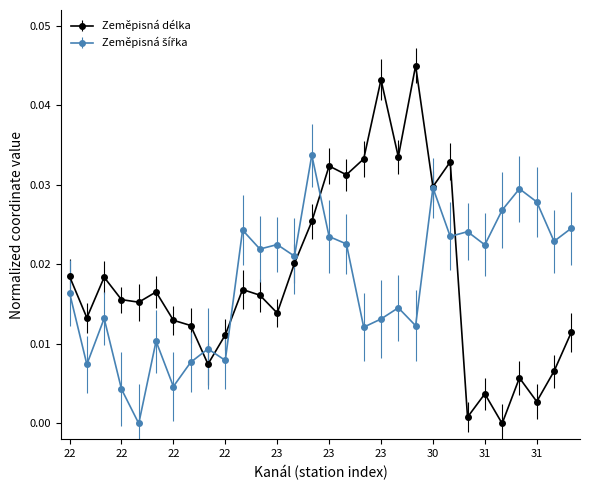

Which series has the widest spread of values?

Zeměpisná délka